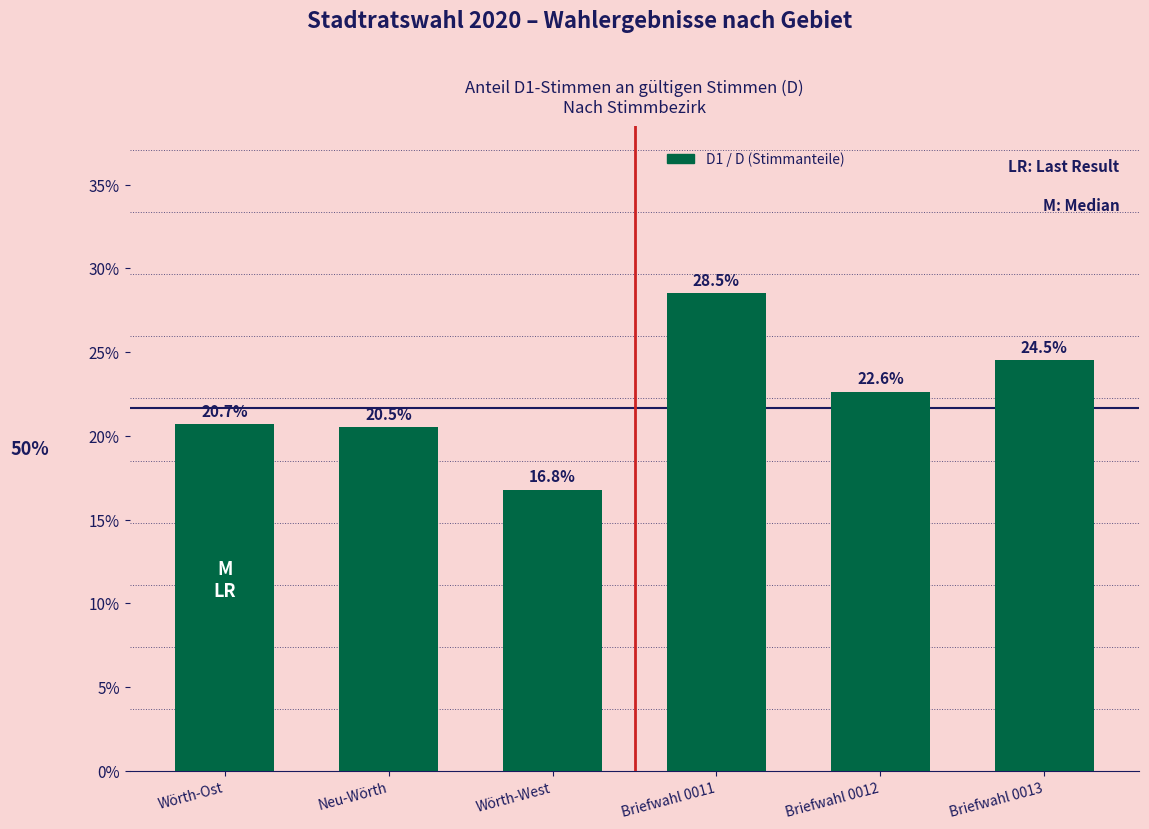

Reading left to right, extract all data points from this chart.

Wörth-Ost=0.2	Neu-Wörth=0.2	Wörth-West=0.2	Briefwahl 0011=0.3	Briefwahl 0012=0.2	Briefwahl 0013=0.2